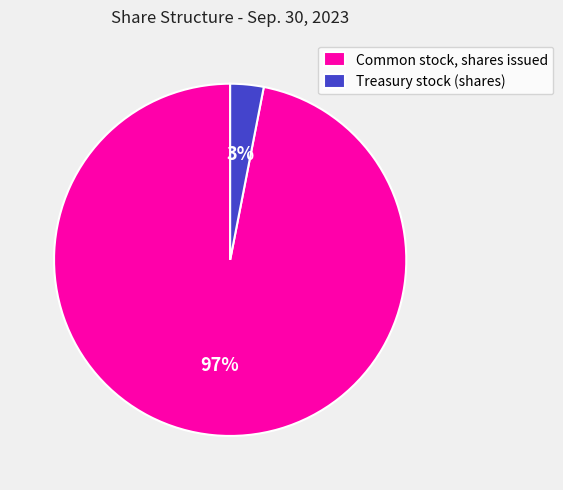

To the nearest percent, what portion does Treasury stock (shares) represent?

3%